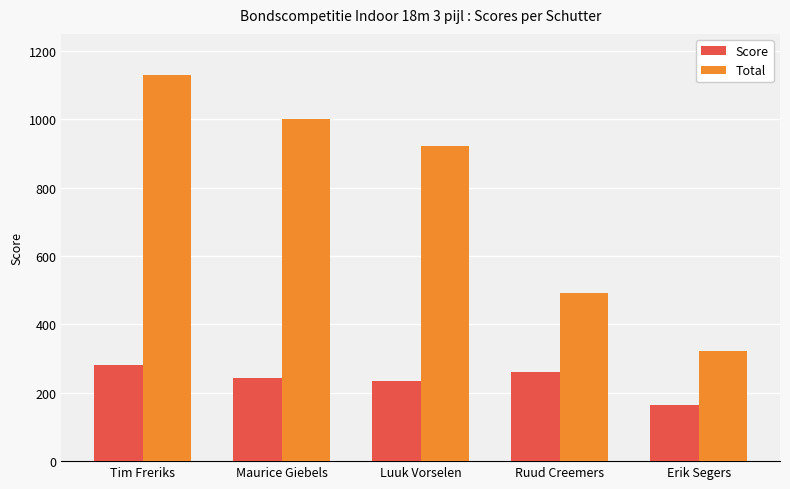

Rank the series by their average value, from highest to lowest.

Total, Score